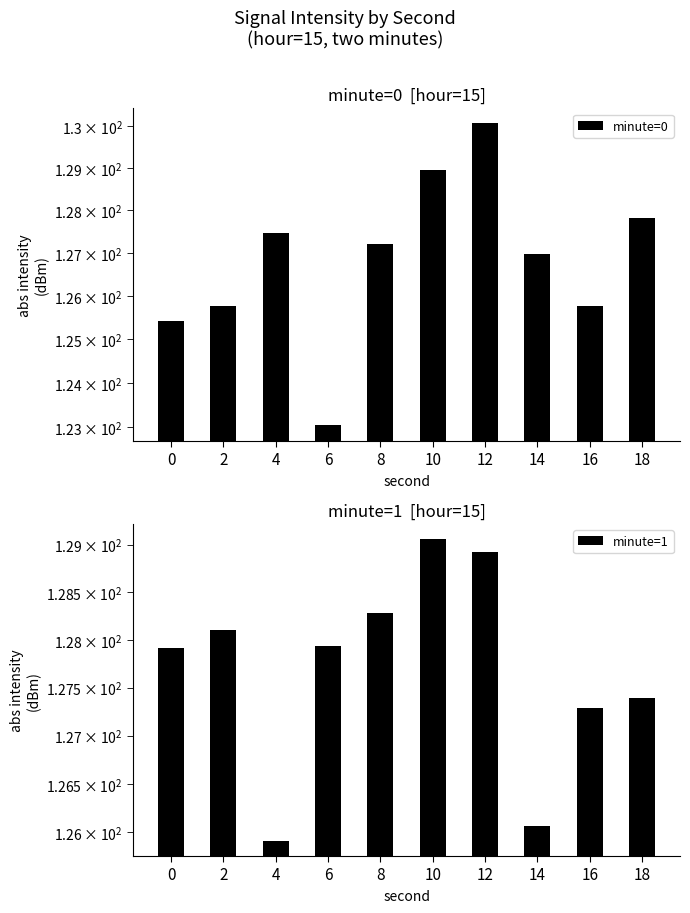

At which category does the chart reach its peak across all series?

12